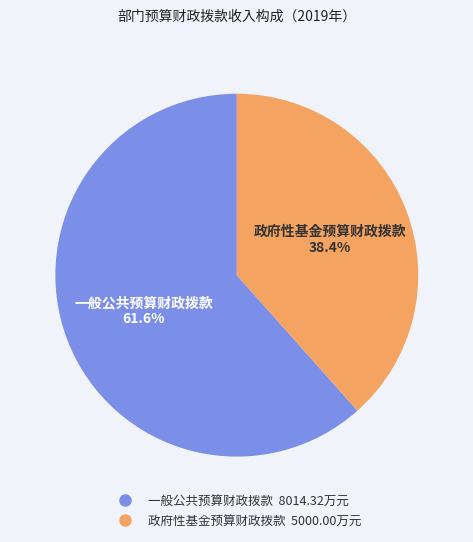

Between 政府性基金预算财政拨款 and 一般公共预算财政拨款, which is larger?

一般公共预算财政拨款